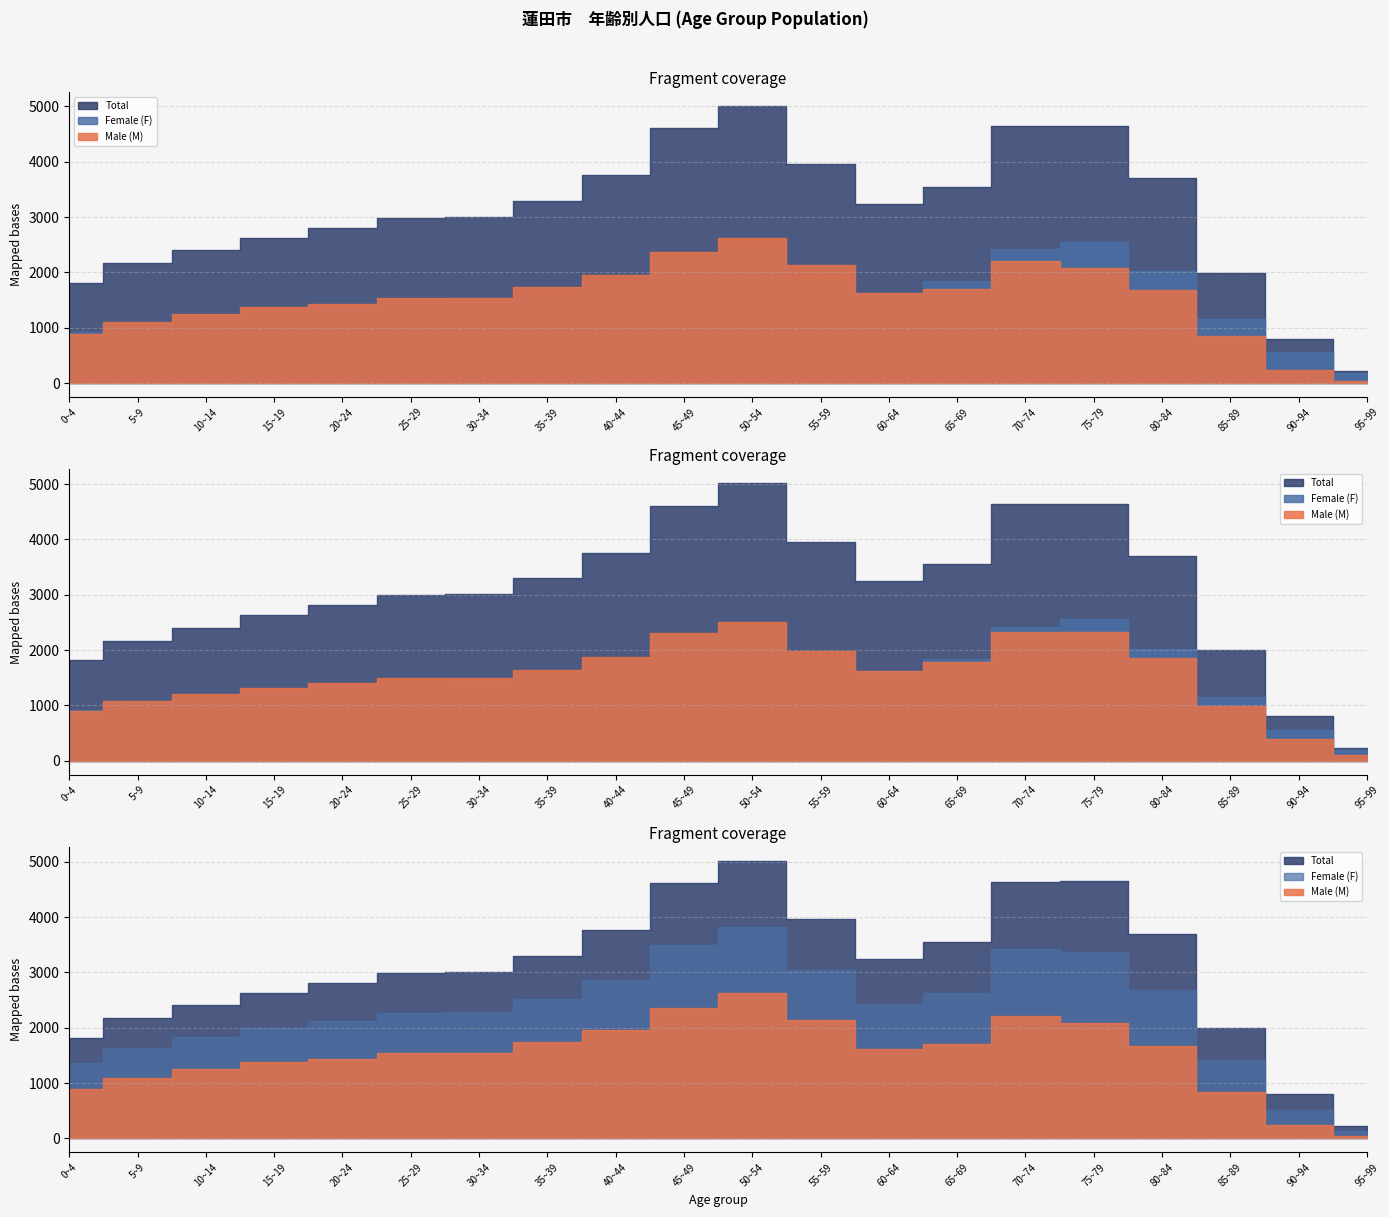

How many interior local peaks does the Male (M) series have?

2